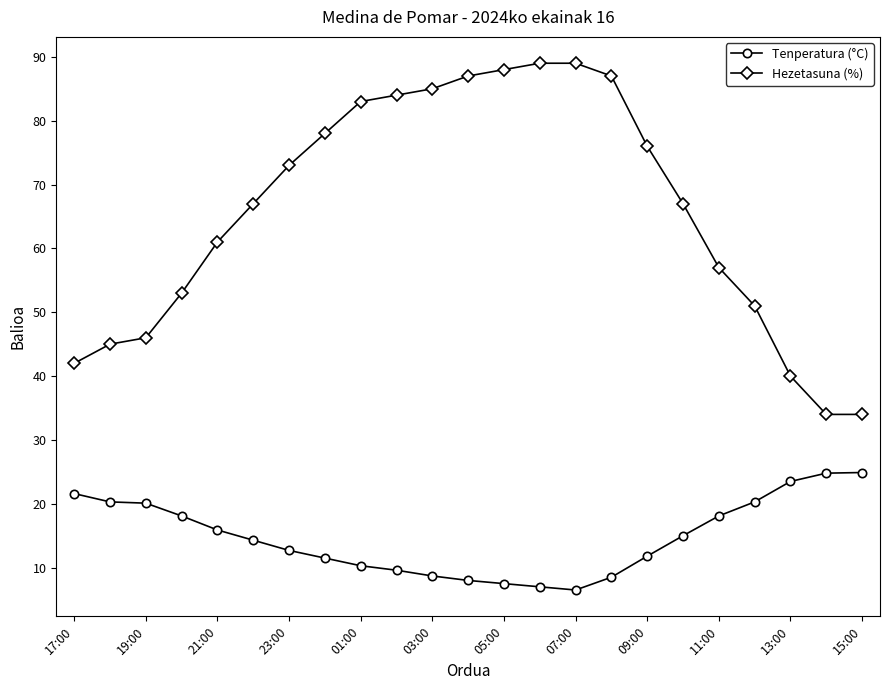

Which series has the widest spread of values?

Hezetasuna (%)